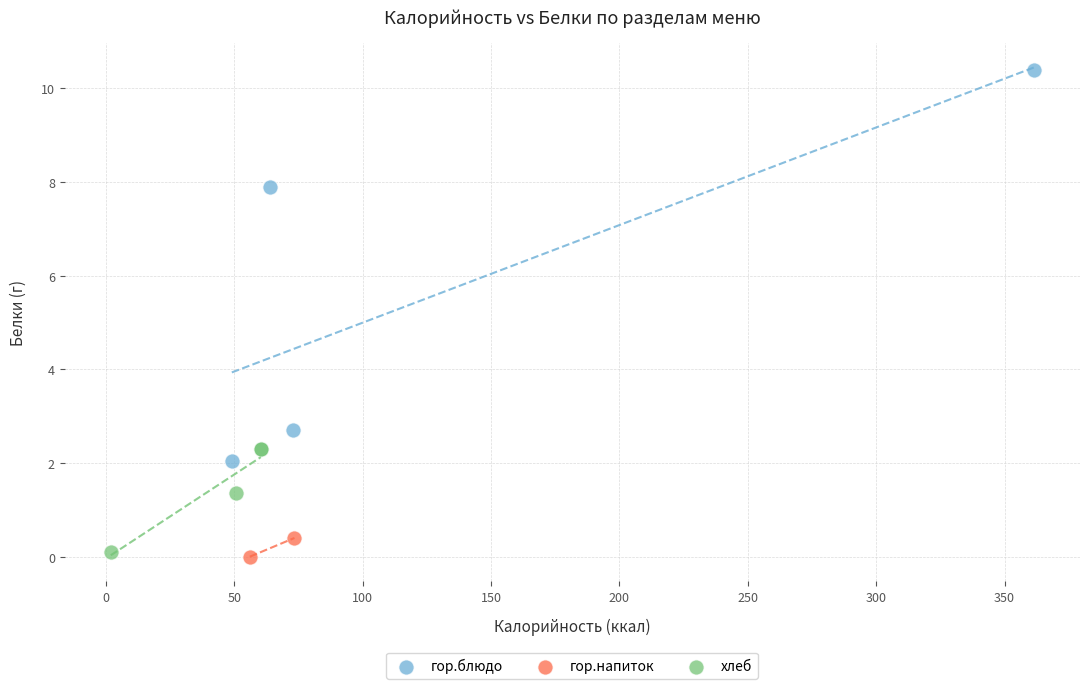

Which series reaches the minimum Y coordinate?

гор.напиток